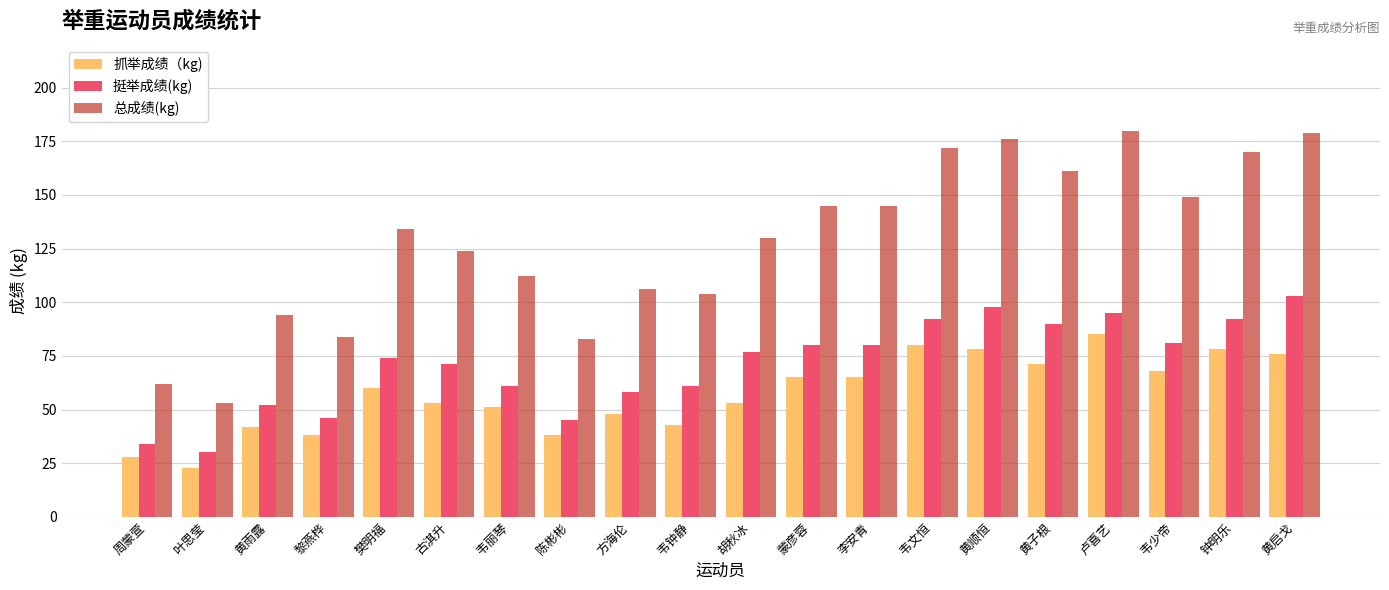

What is the label of the 6th bar from the right?

黄顺恒